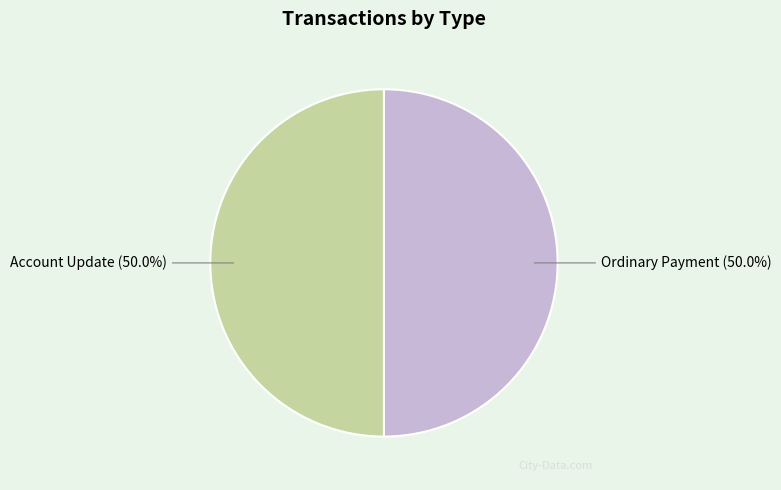

What is the ratio of the value at Ordinary Payment to the value at Account Update?

1.0